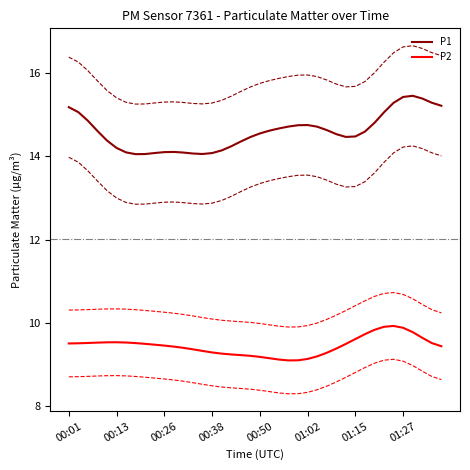

Which has a higher value, 21 or 16?

21